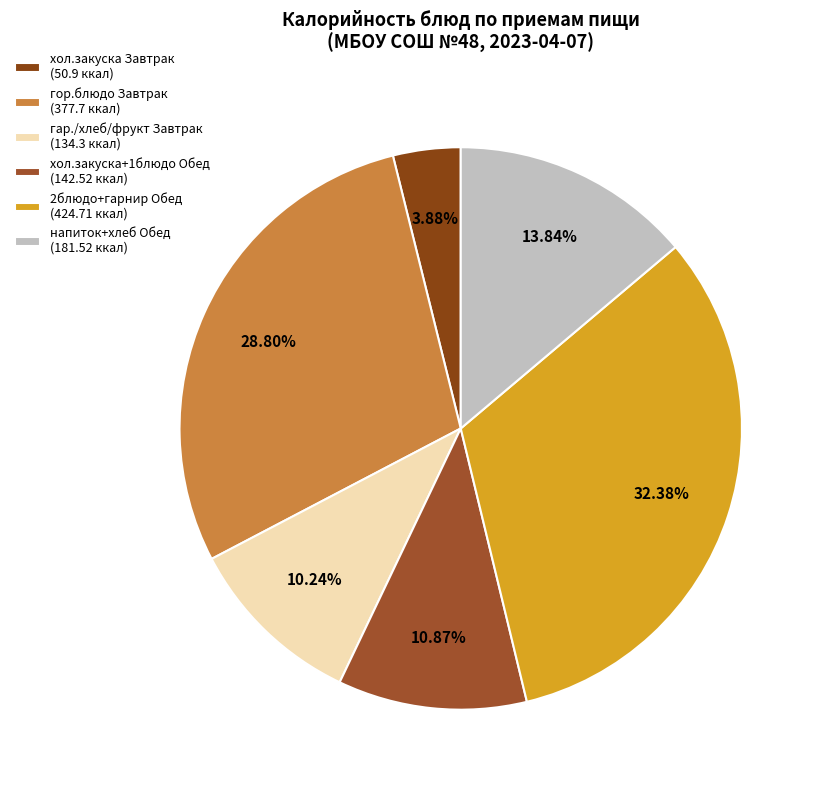

How many slices are in this pie chart?

6